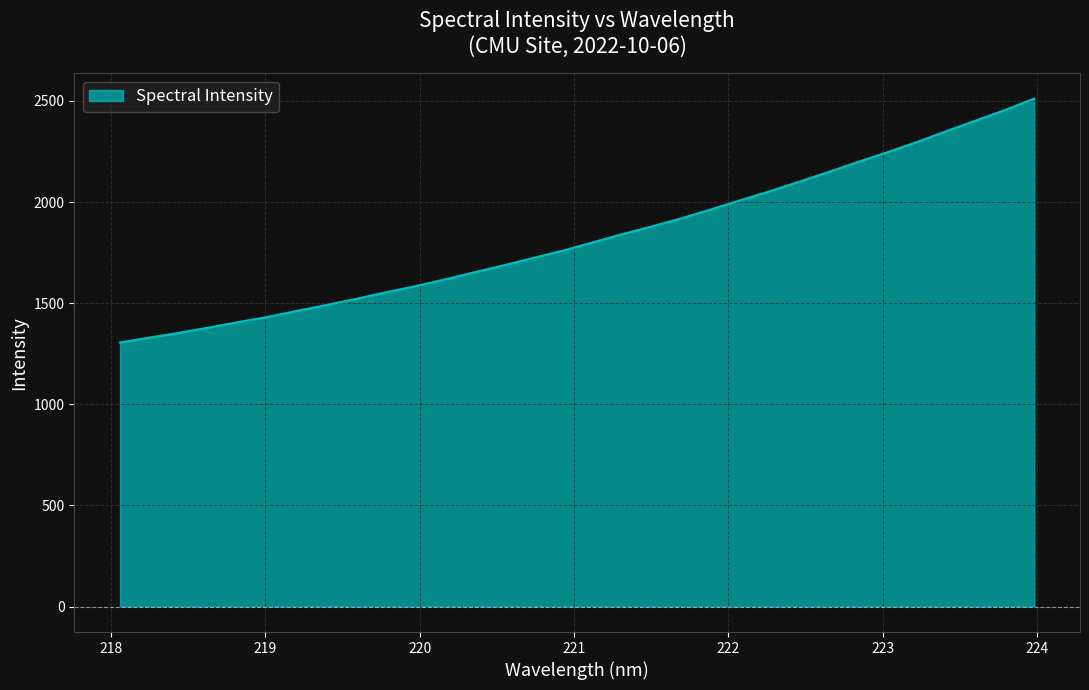

What is the greatest value displayed?

2511.5